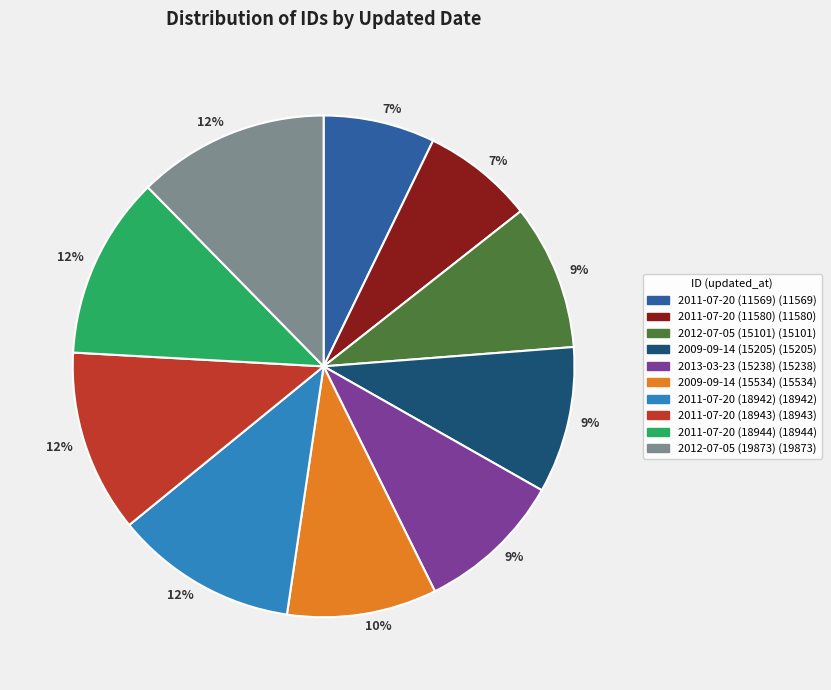

What percentage is the 2009-09-14 (15205) slice, to the nearest percent?

9%